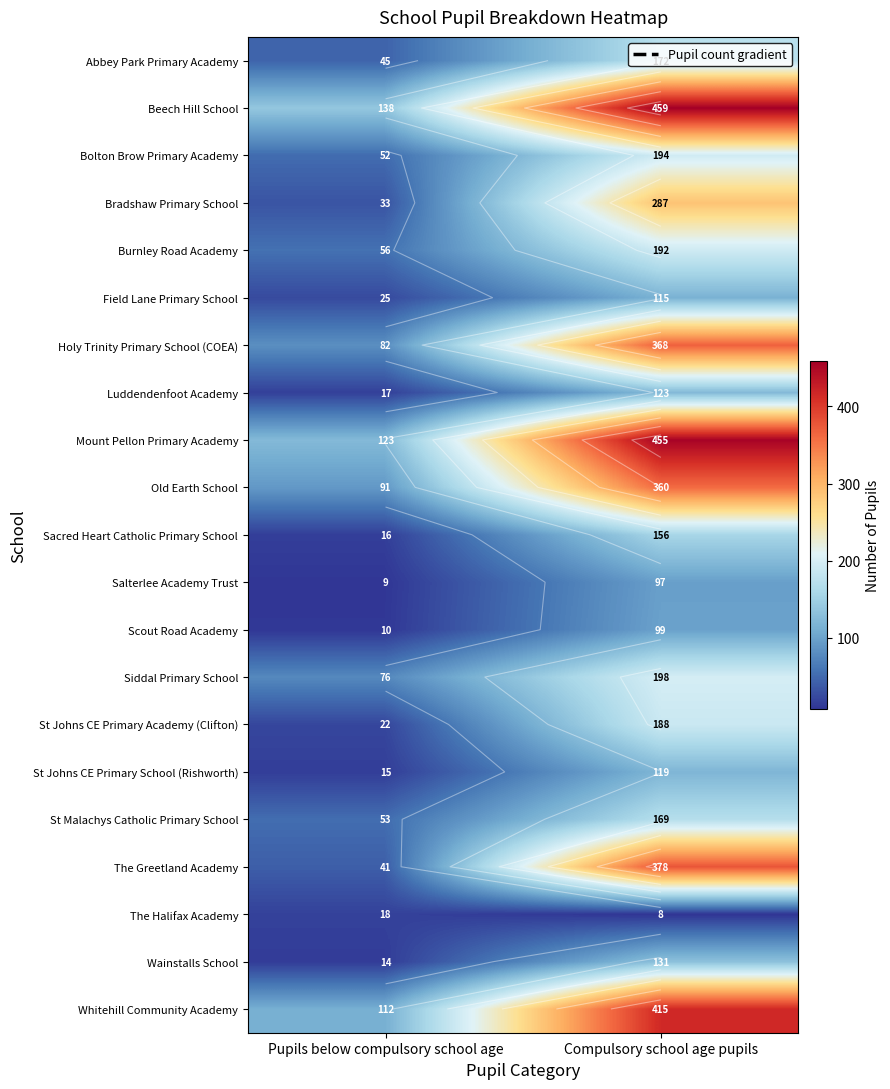

The Salterlee Academy Trust series shows 9 at Pupils below compulsory school age. True or false?

True